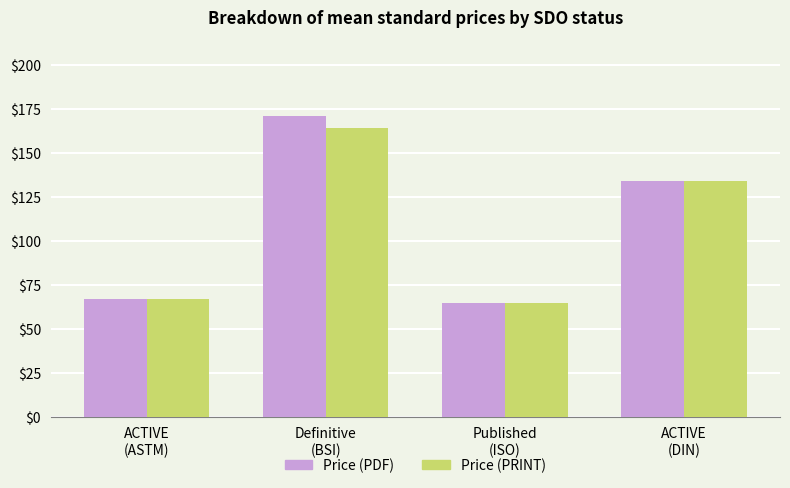

Which category has the lowest value in the Price (PRINT) series?

Published
(ISO)